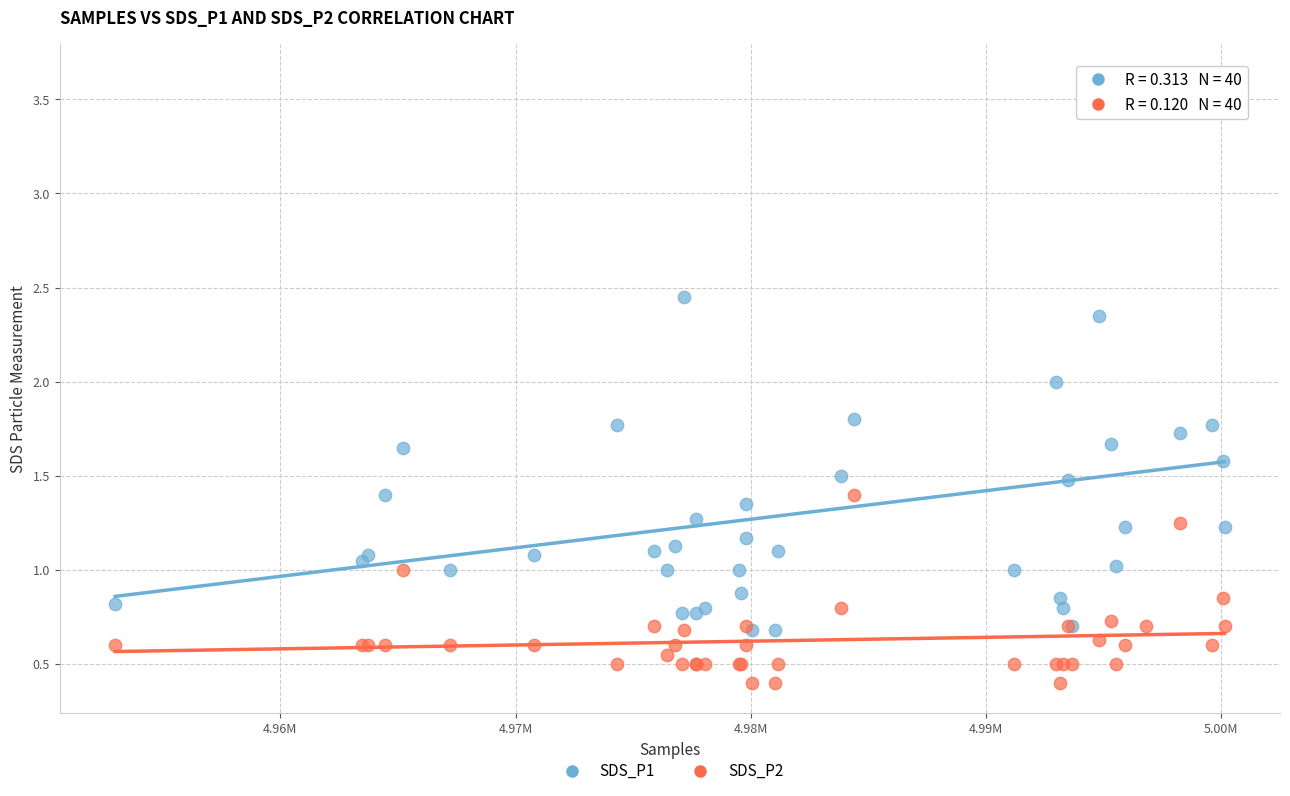

What are all the series names shown in the legend?

SDS_P1, SDS_P2